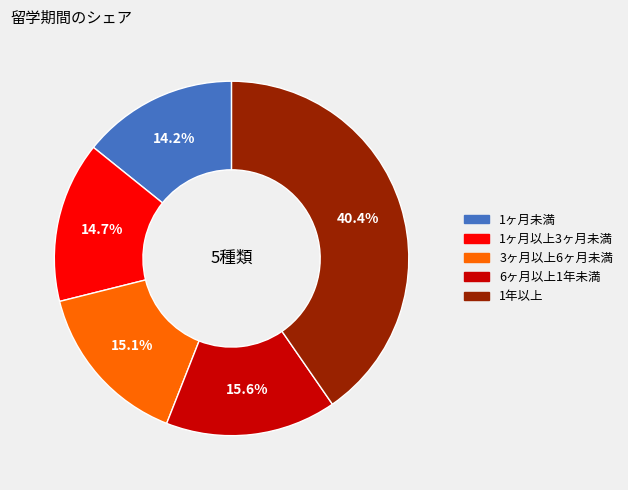

The 3ヶ月以上6ヶ月未満 slice represents 15% of the pie. True or false?

True